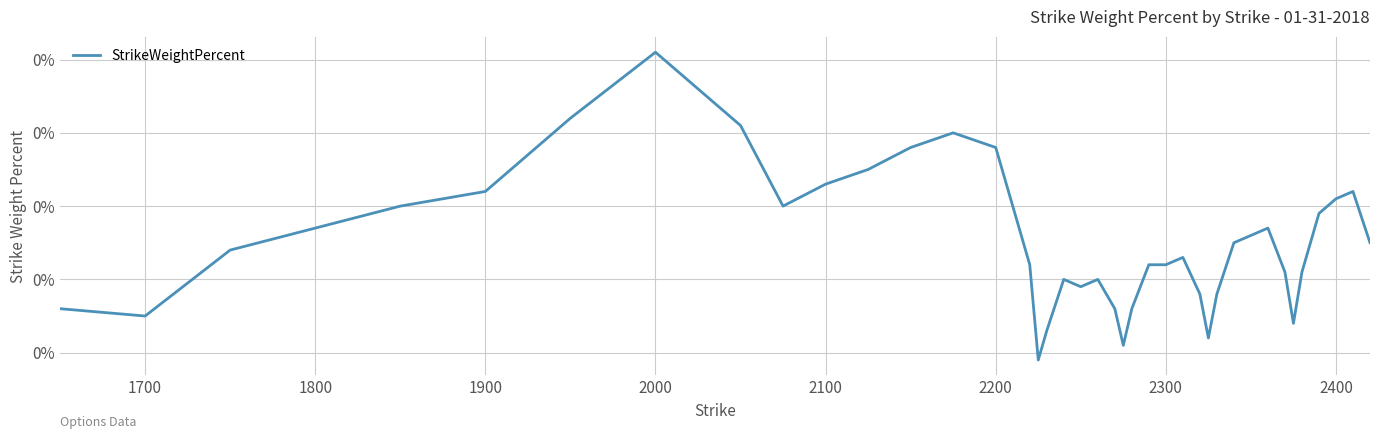

How many interior local valleys (lower than both neighbors) does the data have?

7